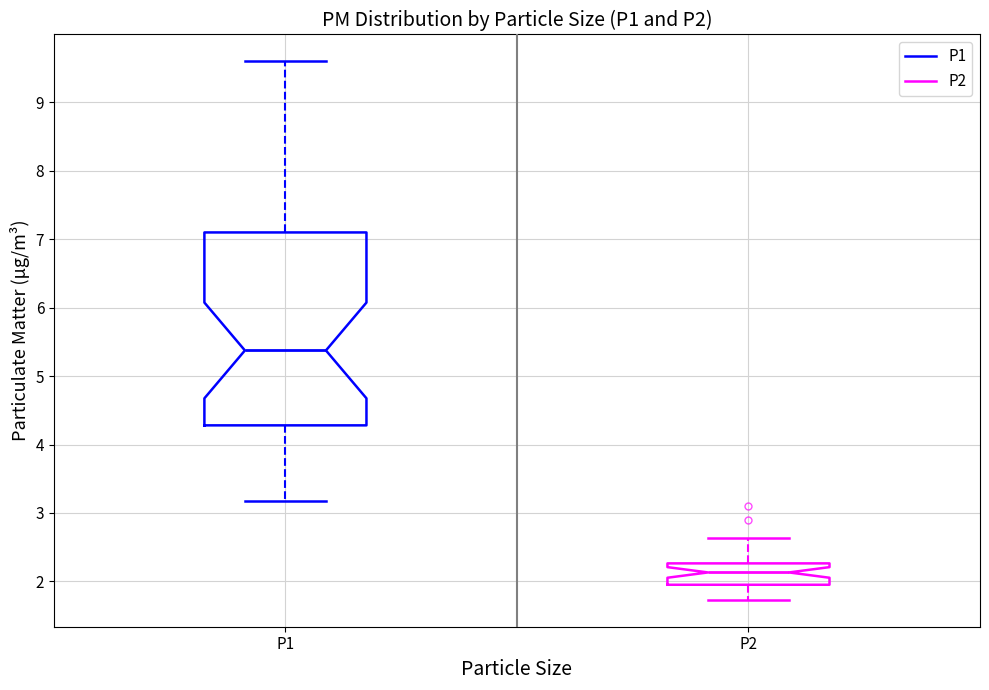

Which box is the tallest, from its lower edge to its upper edge?

P1